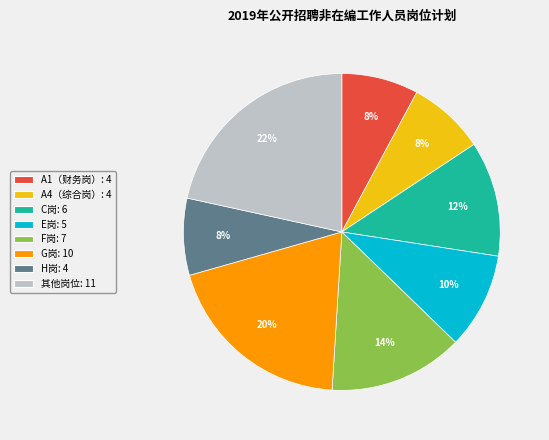

To the nearest percent, what is the difference between the largest and smallest slice percentages?

14%